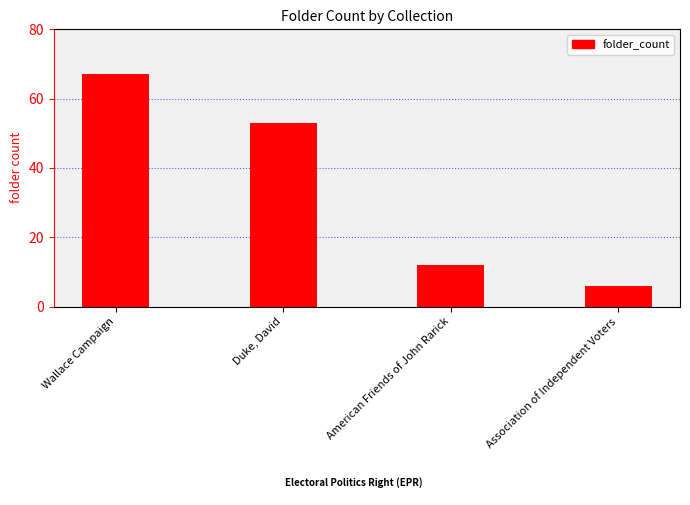

Rank the categories by value from lowest to highest.

Association of Independent Voters, American Friends of John Rarick, Duke, David, Wallace Campaign